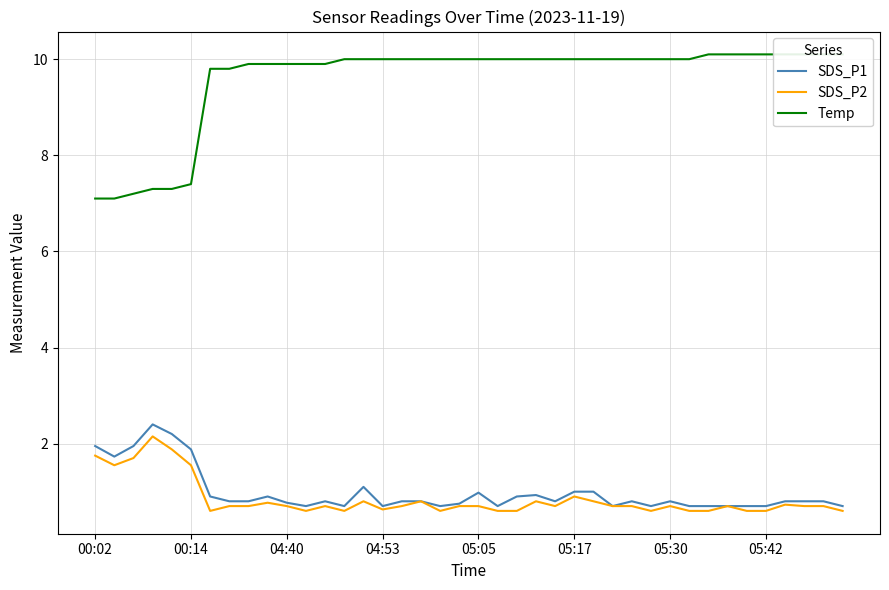

What is the difference between the maximum and second lowest values in the SDS_P1 series?

1.7